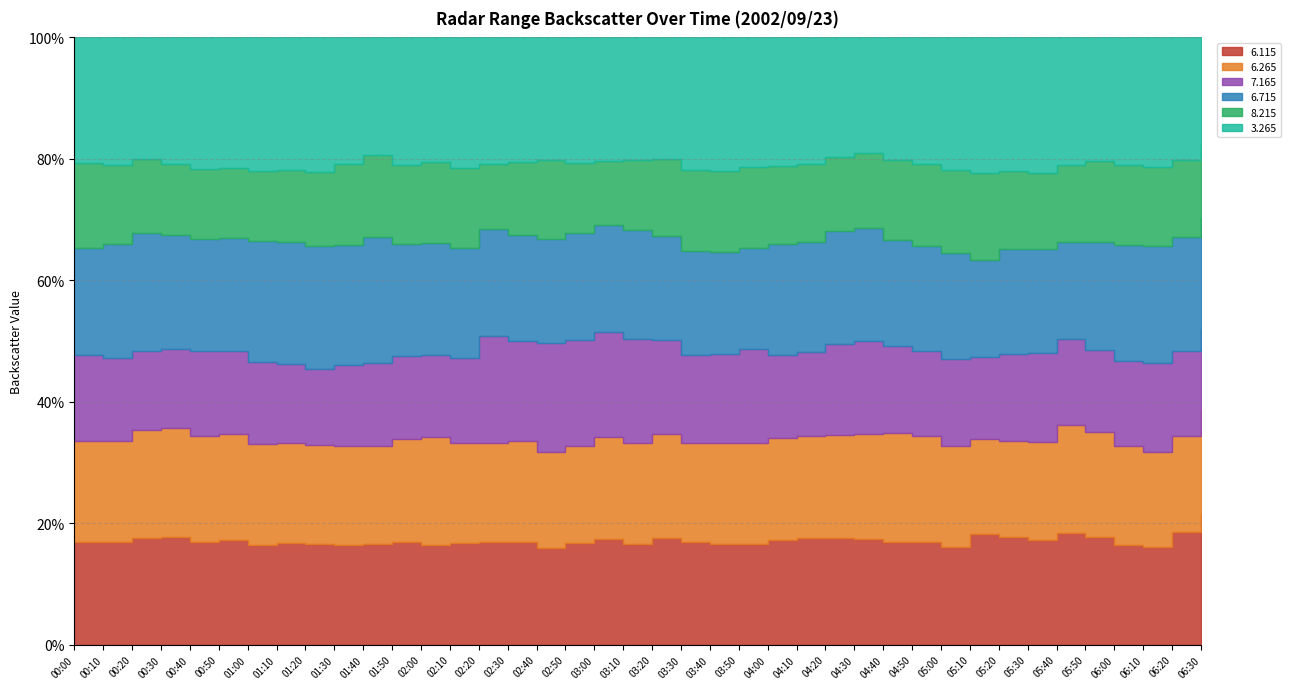

What is the total value across all series at 2002/09/23 05:40?

393.8